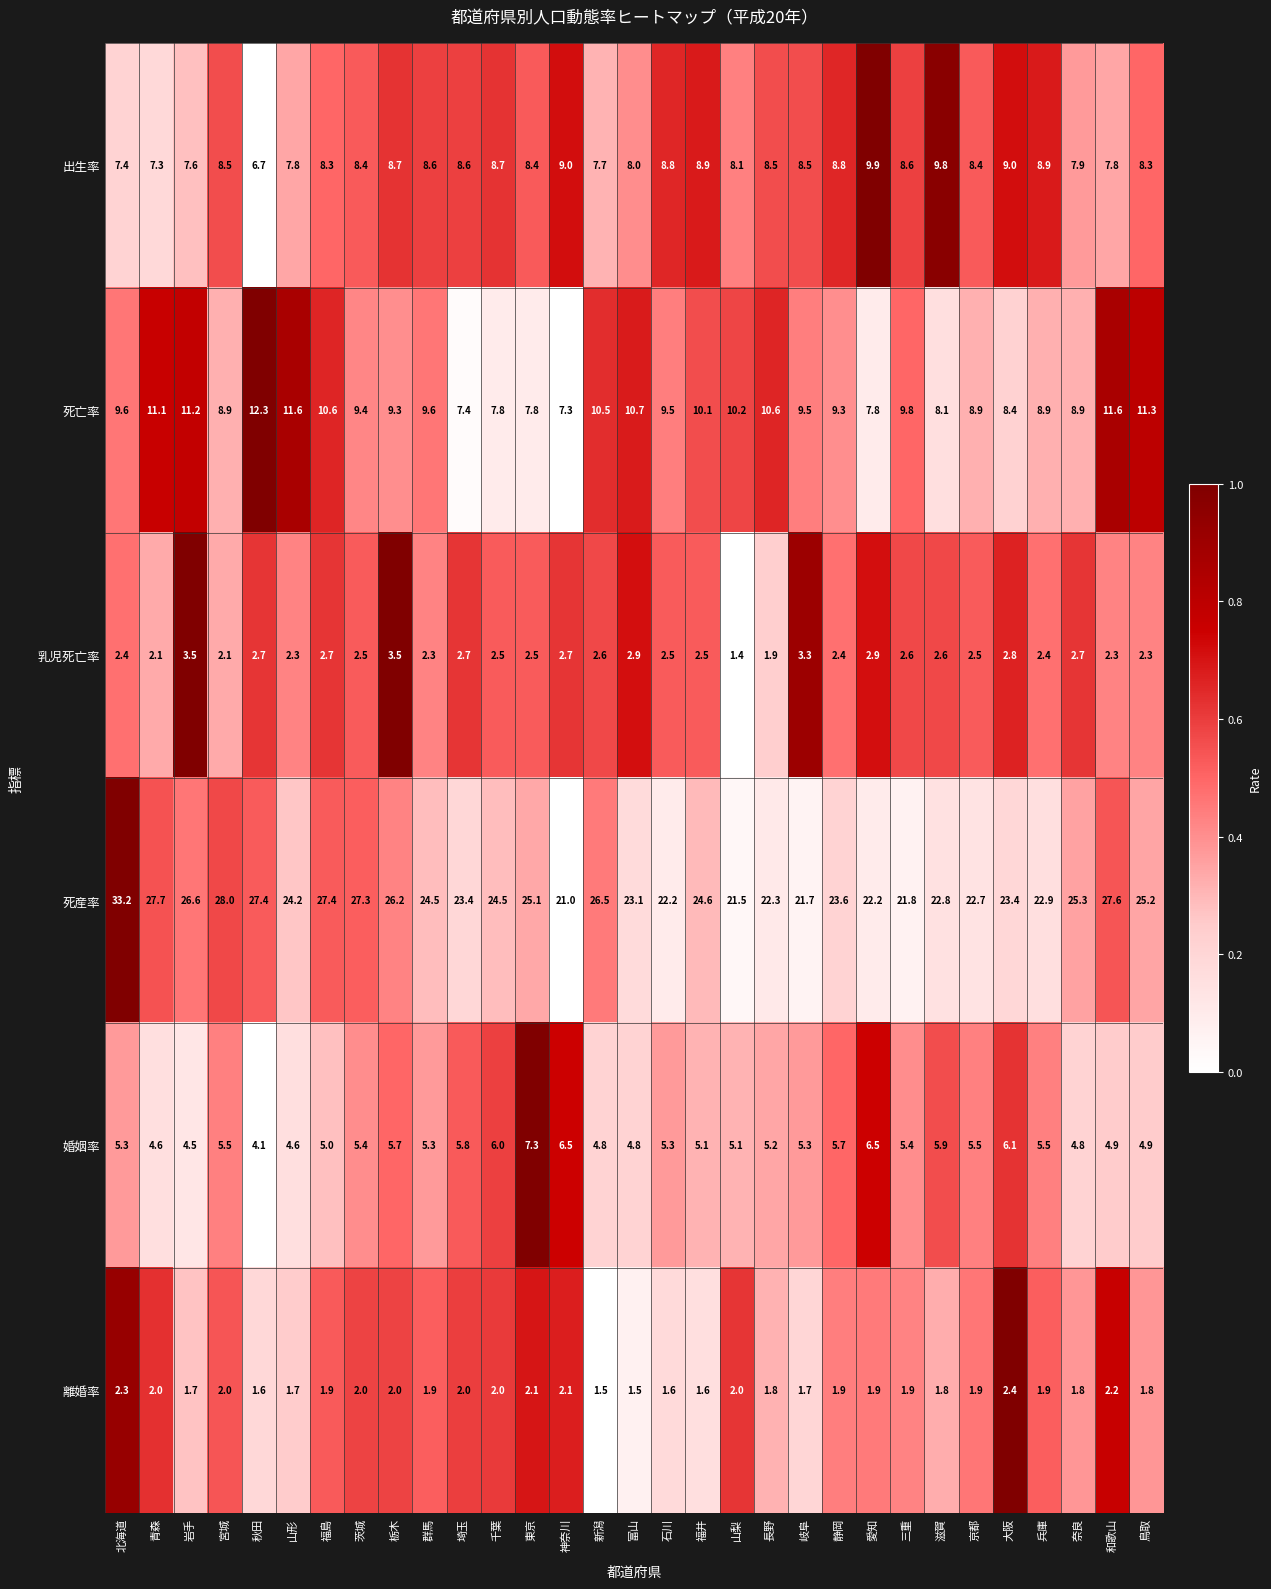

Which series changed the most between 新潟 and 富山?

死産率